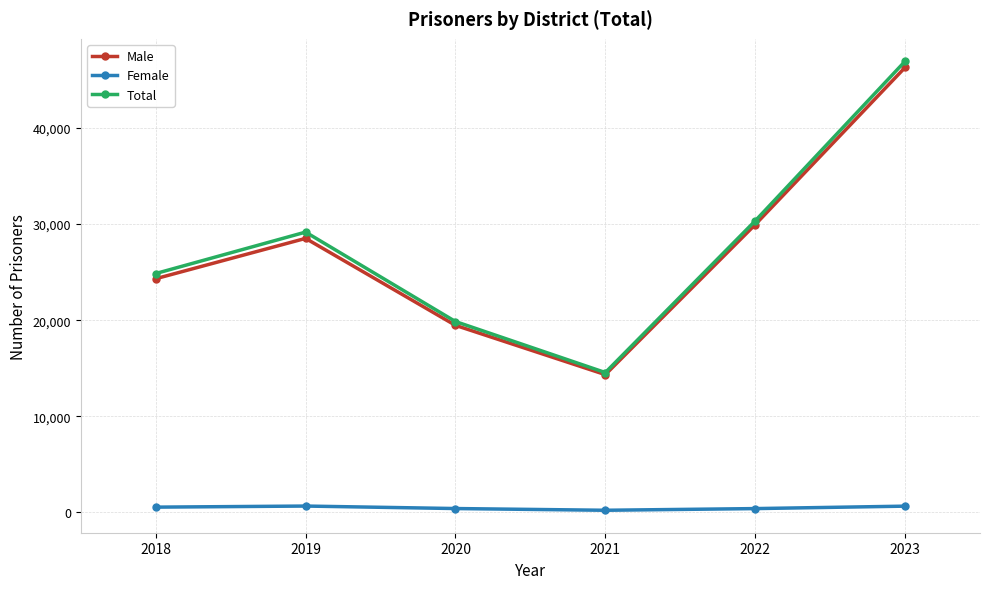

True or false: Male and Female intersect in this chart.

False